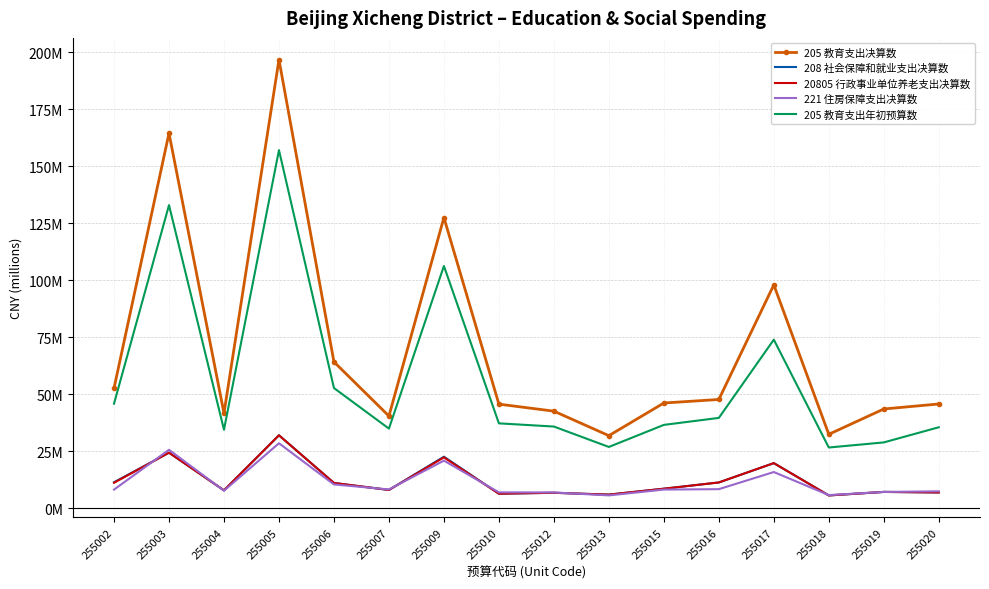

What are all the series names shown in the legend?

205 教育支出决算数, 208 社会保障和就业支出决算数, 20805 行政事业单位养老支出决算数, 221 住房保障支出决算数, 205 教育支出年初预算数